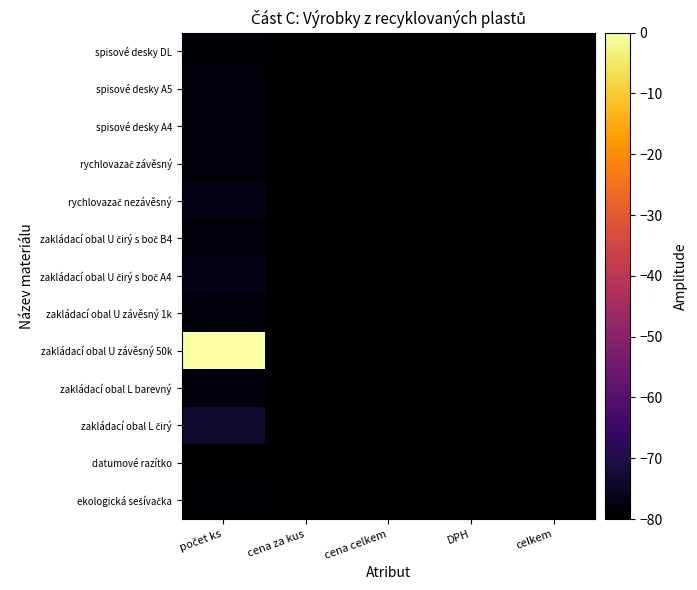

What is the difference between the highest and lowest values at počet ks?

79.9